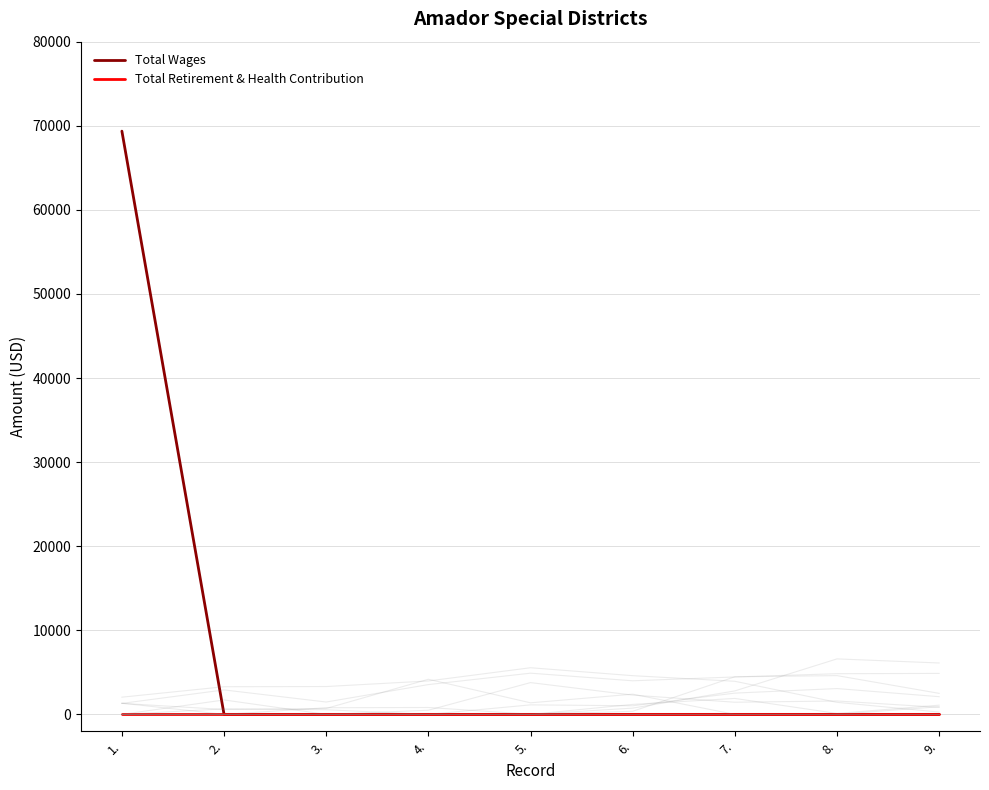

Reading left to right, transcribe all the data shown in this chart.

Total Wages: 1.=69360	2.=0	3.=0	4.=0	5.=0	6.=0	7.=0	8.=0	9.=0
Total Retirement & Health Contribution: 1.=0	2.=0	3.=0	4.=0	5.=0	6.=0	7.=0	8.=0	9.=0